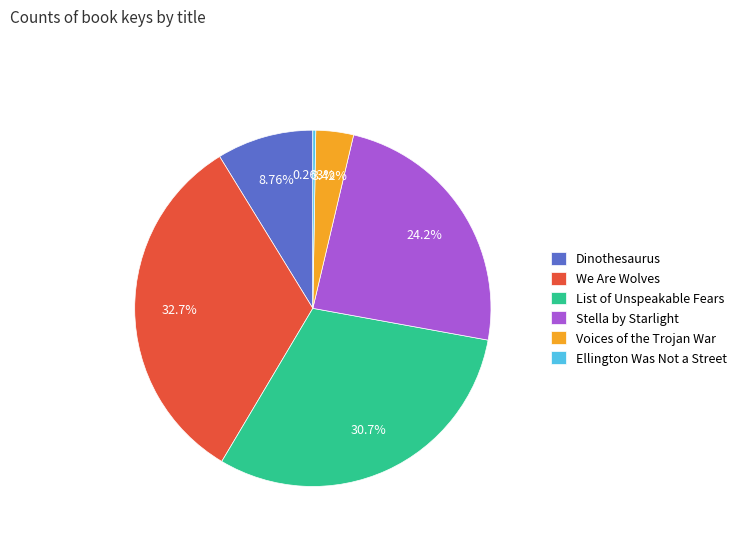

Which category has the biggest portion of the pie?

We Are Wolves